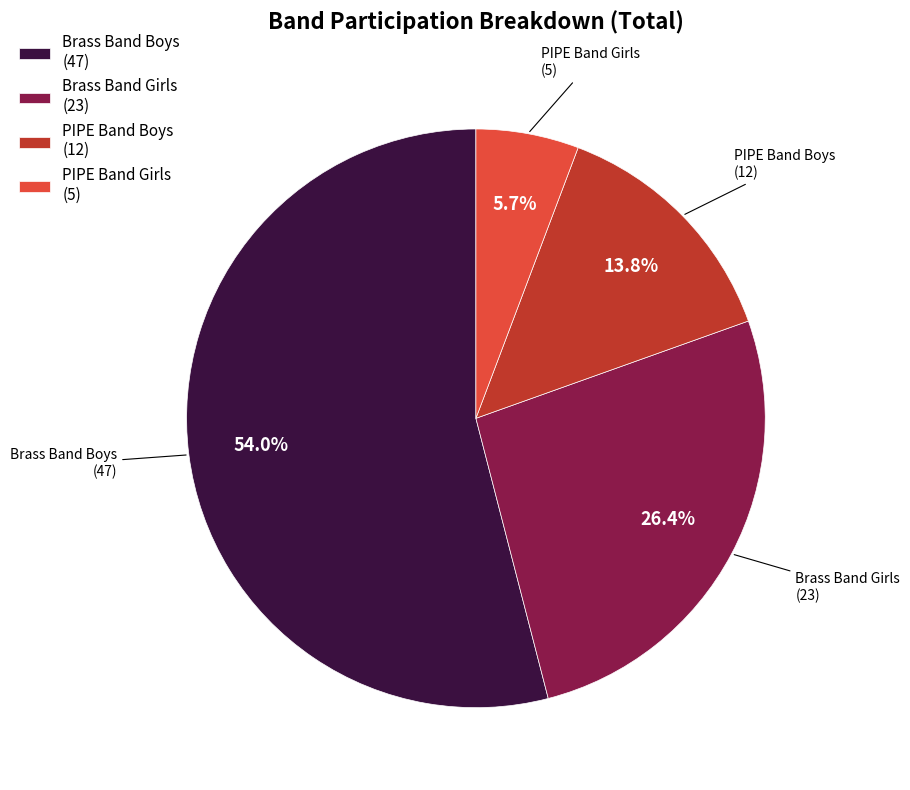

True or false: Brass Band Girls accounts for 26% of the total.

True